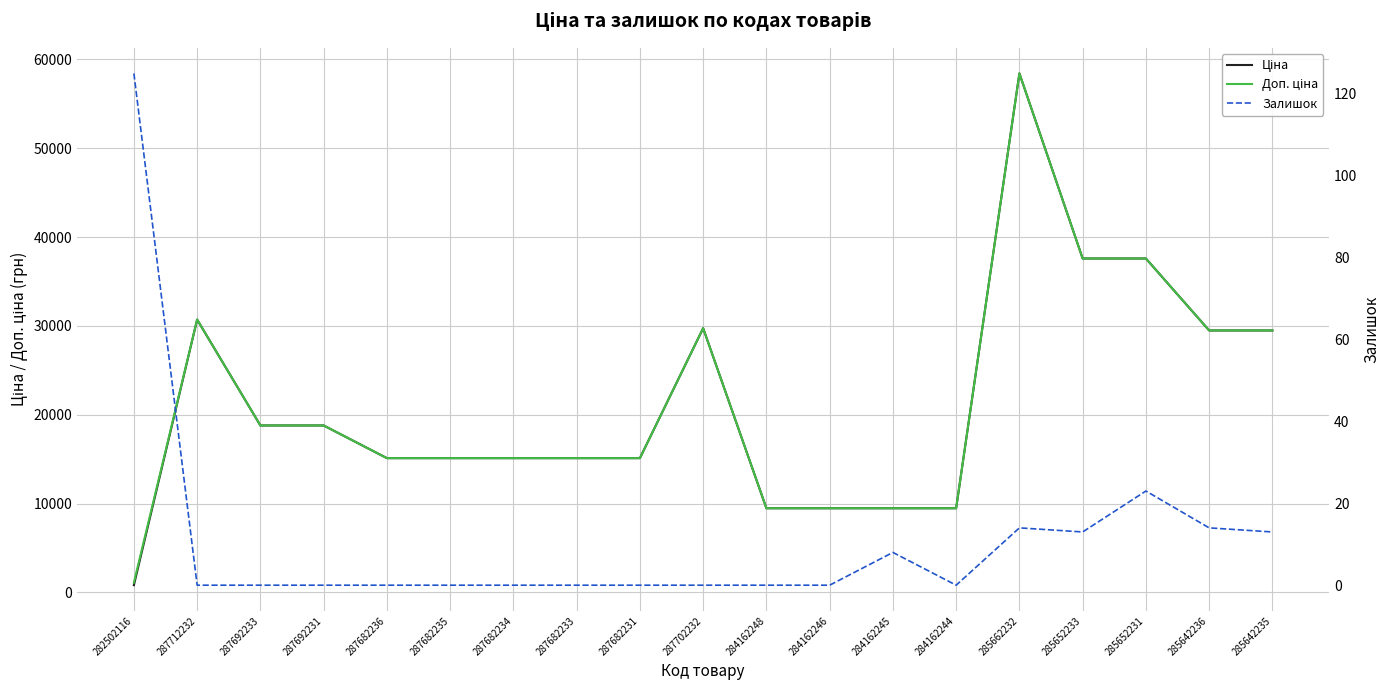

Which label corresponds to the smallest value in the chart?

287712232